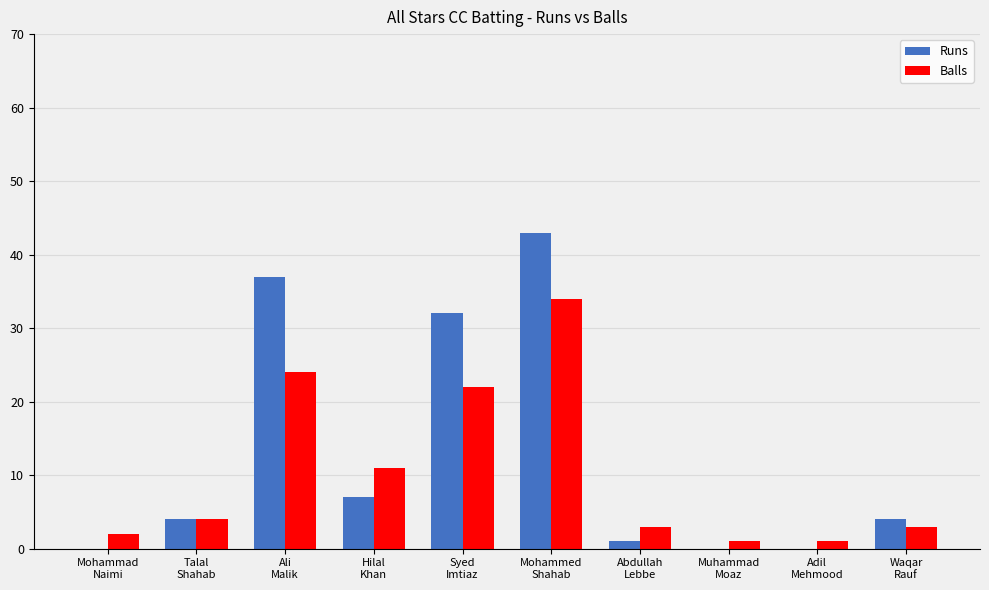

What is the highest value of the Balls series?

34